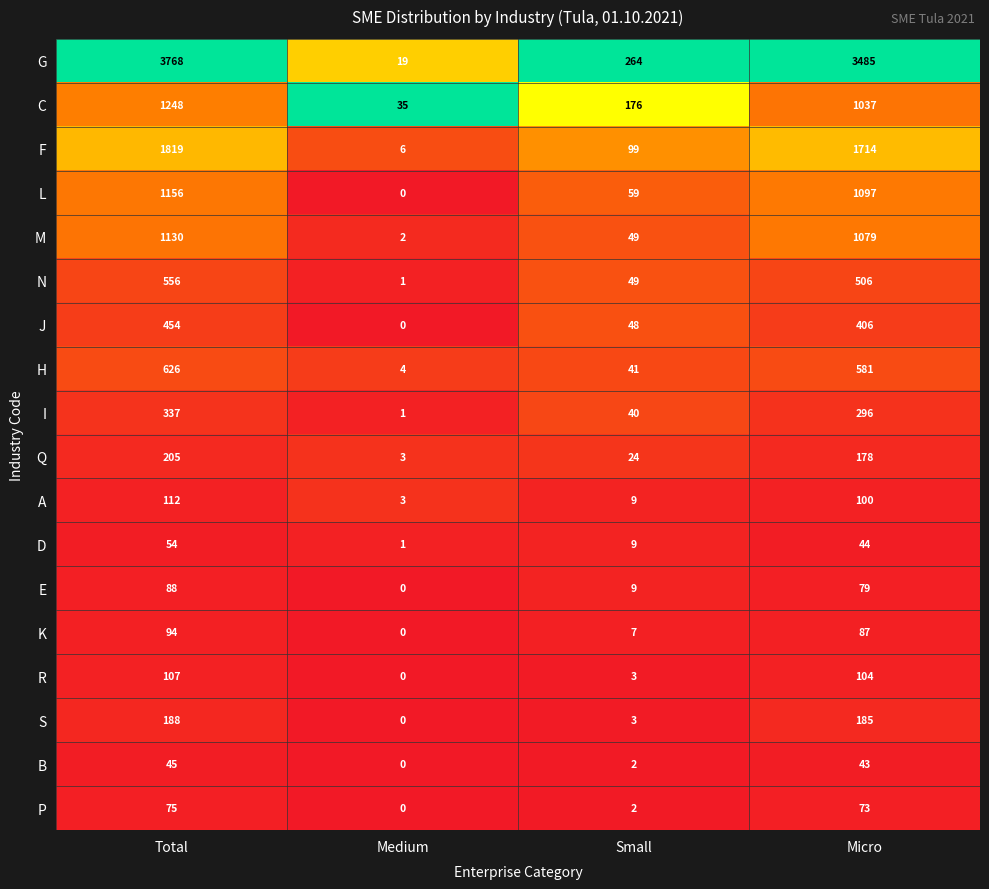

What is the sum of all C values?

2496